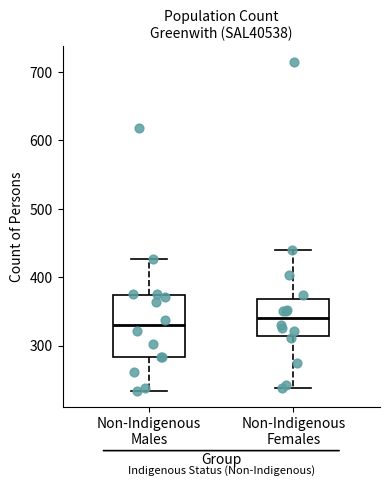

Reading left to right, read every box against the y-axis: the position of its median line, the range the box covers, and the ends of its whiskers. The values are not printed on the chart, so give them approximately, as read against the axis.

Non-Indigenous Males: median 330, box 280 to 370, whiskers 230 to 430
Non-Indigenous Females: median 340, box 310 to 370, whiskers 240 to 440